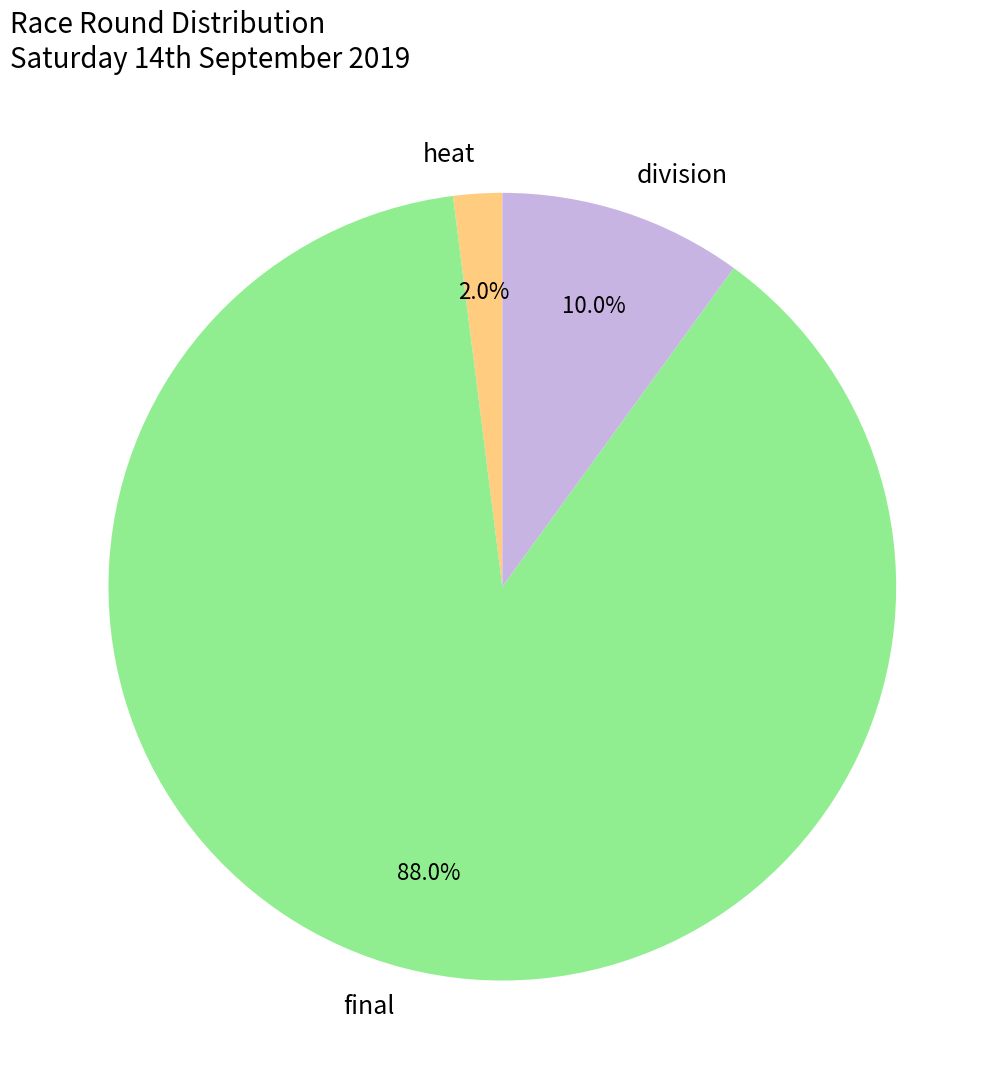

What is the ratio of the value at final to the value at heat?

44.0